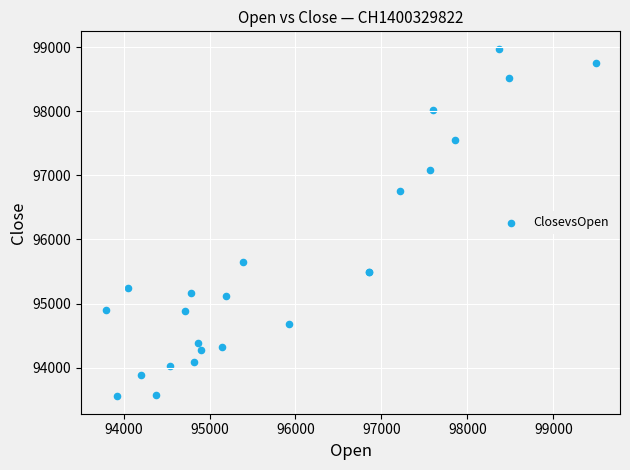

What Y value in the scatter plot is closest to 96265?

96760